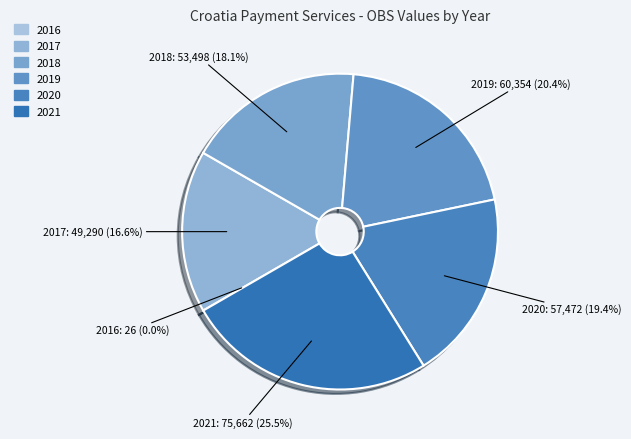

True or false: 2020 accounts for 5% of the total.

False